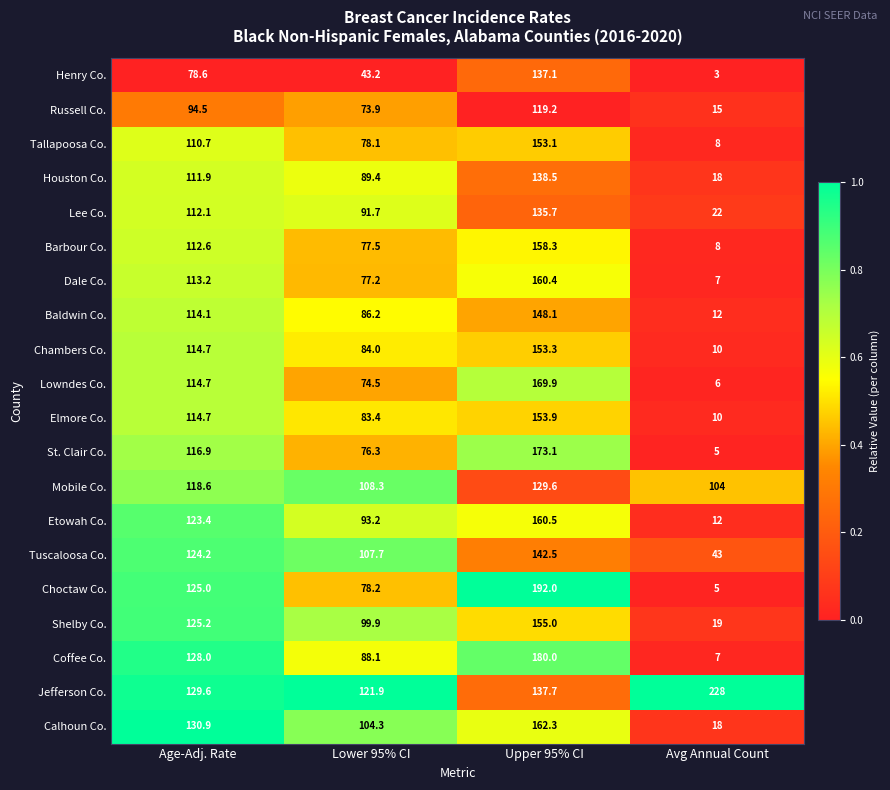

Rank the series at Lower 95% CI from highest to lowest value.

Jefferson Co., Mobile Co., Tuscaloosa Co., Calhoun Co., Shelby Co., Etowah Co., Lee Co., Houston Co., Coffee Co., Baldwin Co., Chambers Co., Elmore Co., Choctaw Co., Tallapoosa Co., Barbour Co., Dale Co., St. Clair Co., Lowndes Co., Russell Co., Henry Co.